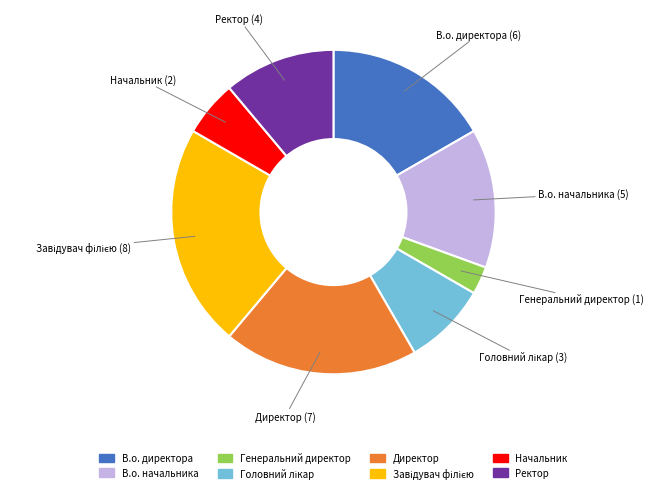

How many segments does this pie chart have?

8